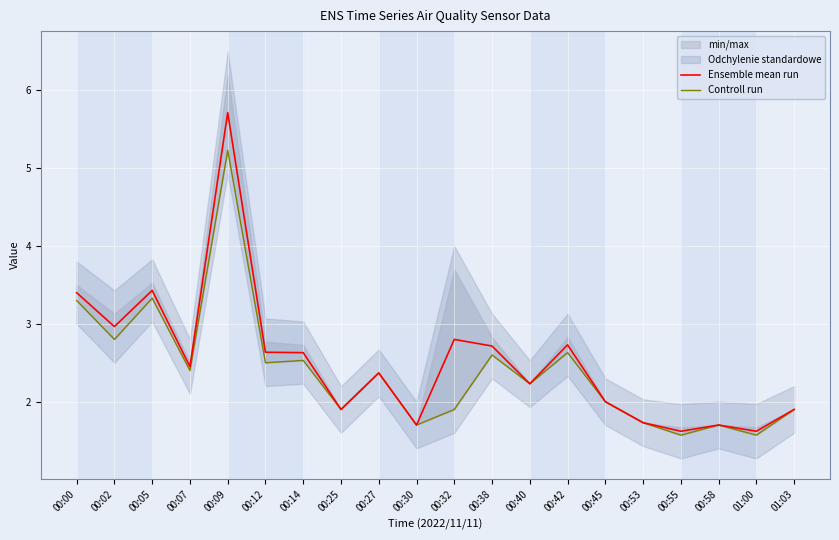

Which series has the largest total across all categories?

Ensemble mean run